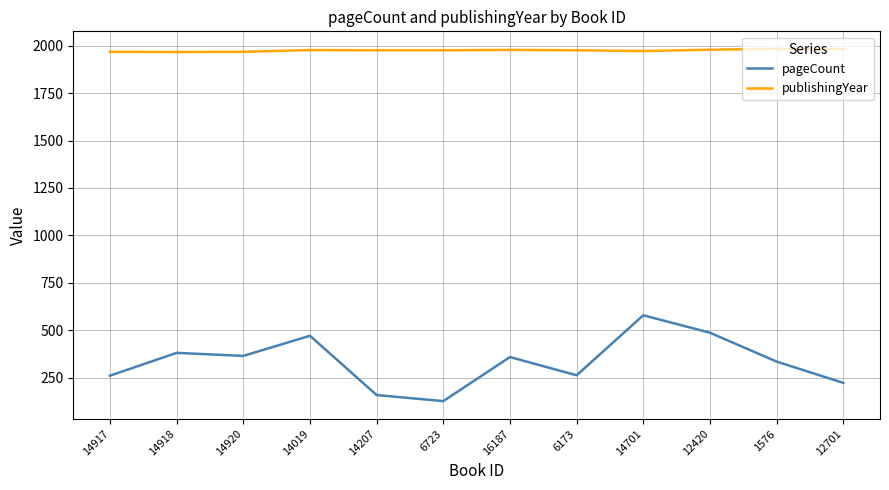

What is the difference between the maximum and second lowest values in the pageCount series?

420